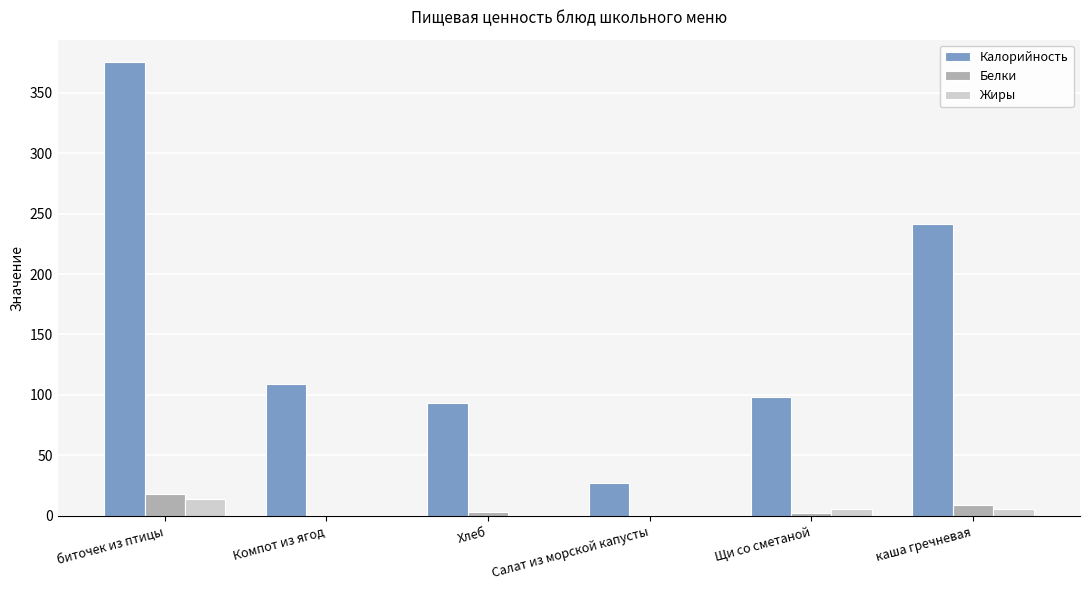

What is the approximate value of Жиры at биточек из птицы?

14.0